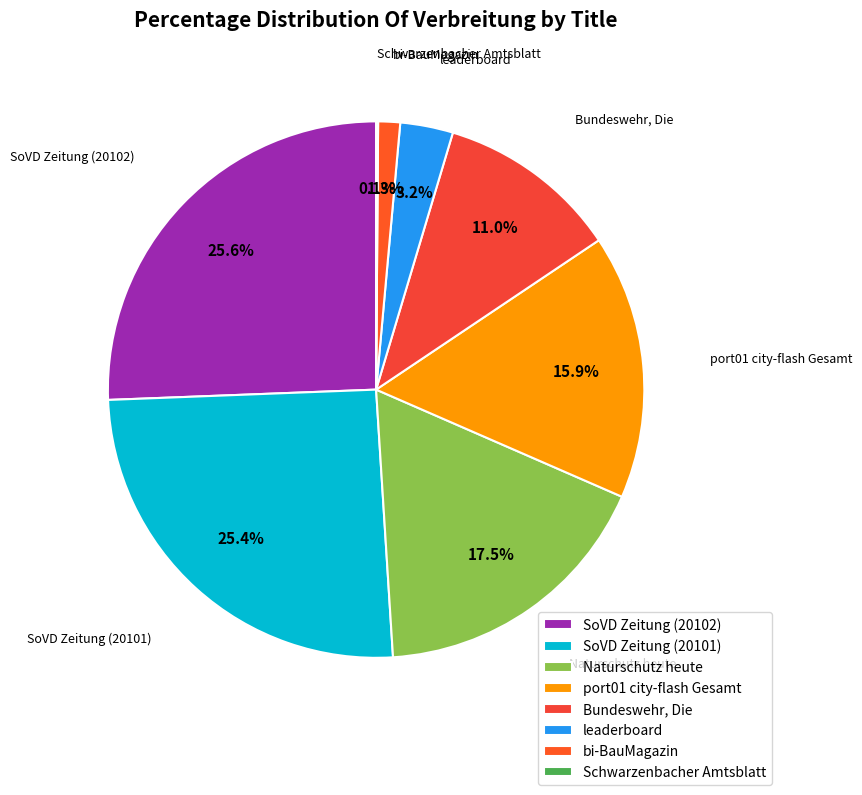

Is there a majority slice in this chart?

No